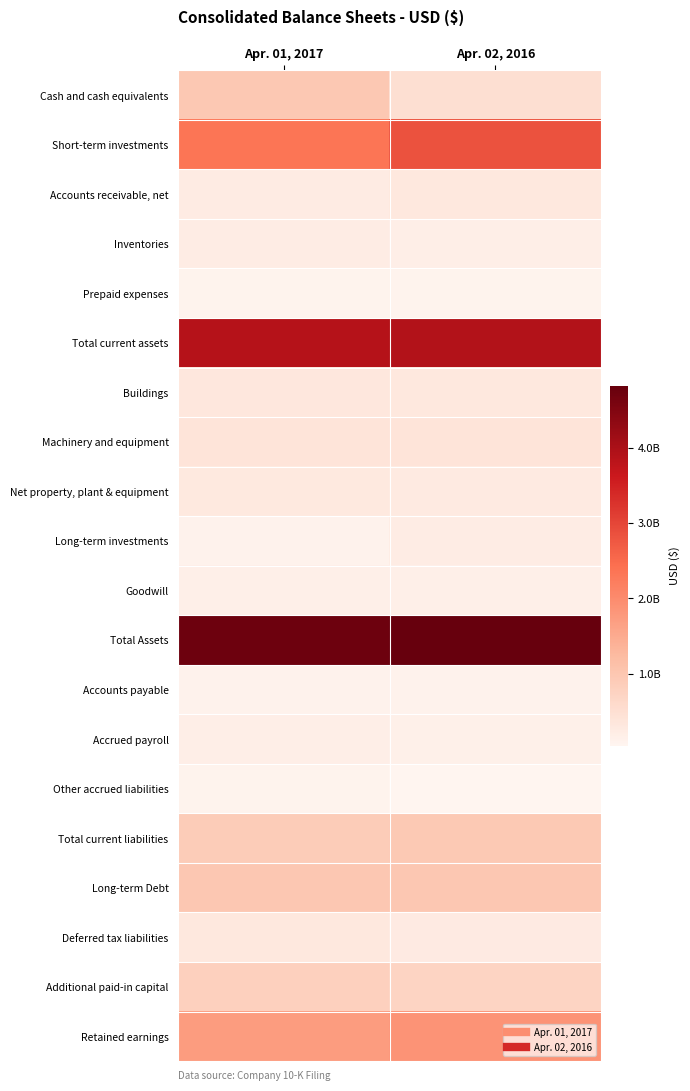

What is the total value across all series at Apr. 02, 2016?

19111828000